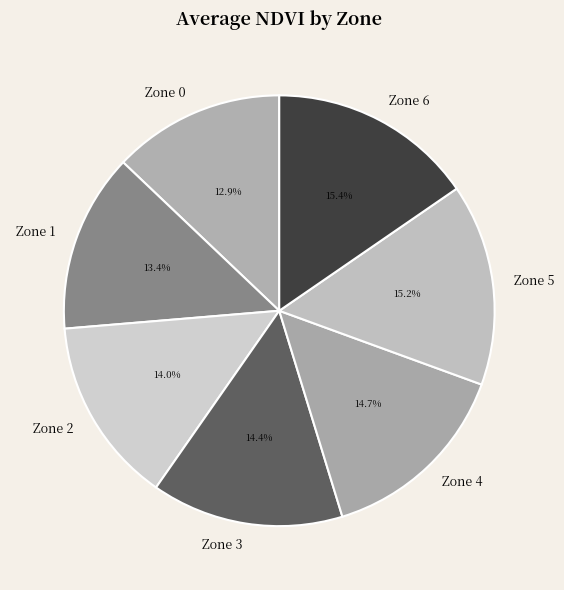

Is there any slice that represents more than half of the pie?

No